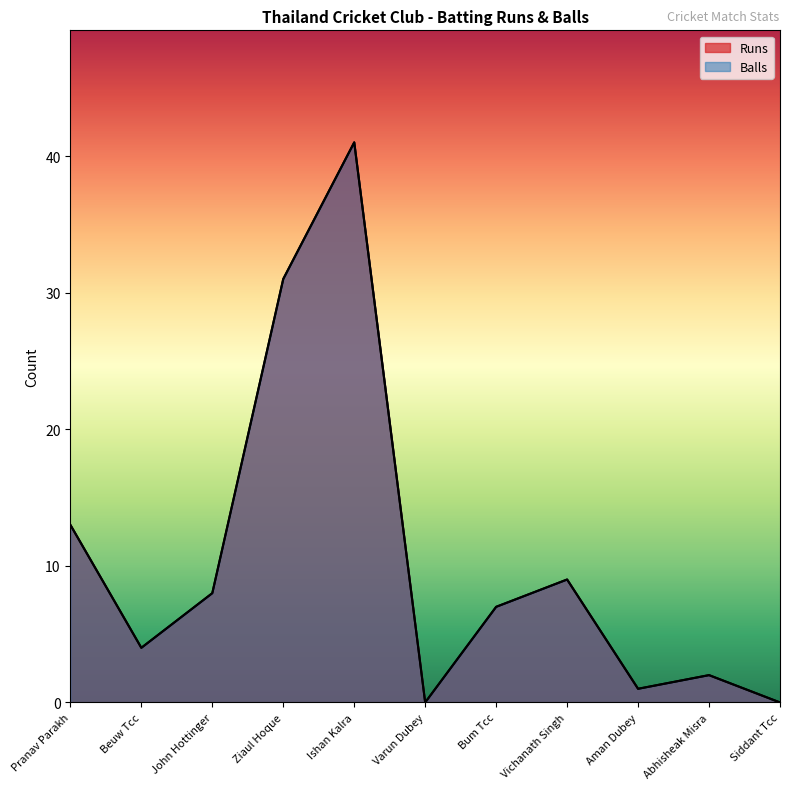

Which series has the widest spread of values?

Runs